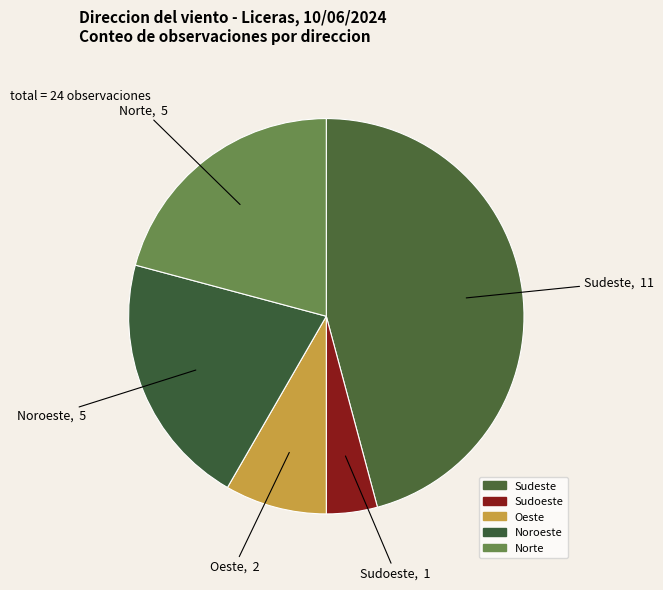

How many segments does this pie chart have?

5